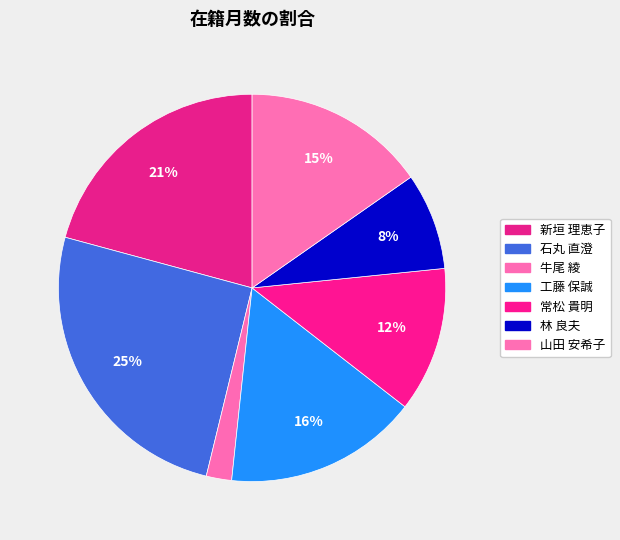

To the nearest percent, what is the difference between the largest and smallest slice percentages?

23%